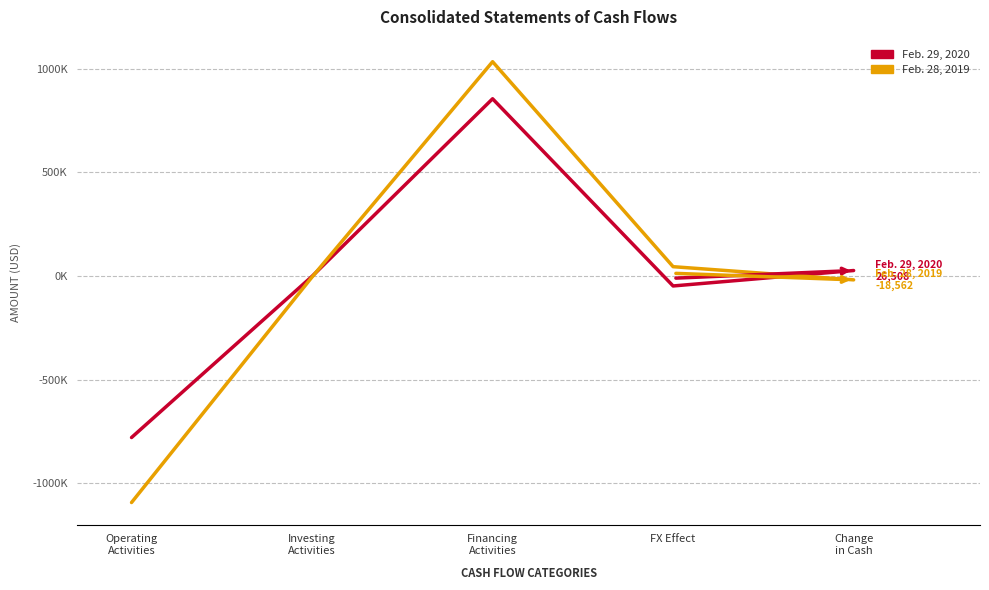

Which series ends up on top after the final intersection of Feb. 29, 2020 and Feb. 28, 2019?

Feb. 29, 2020